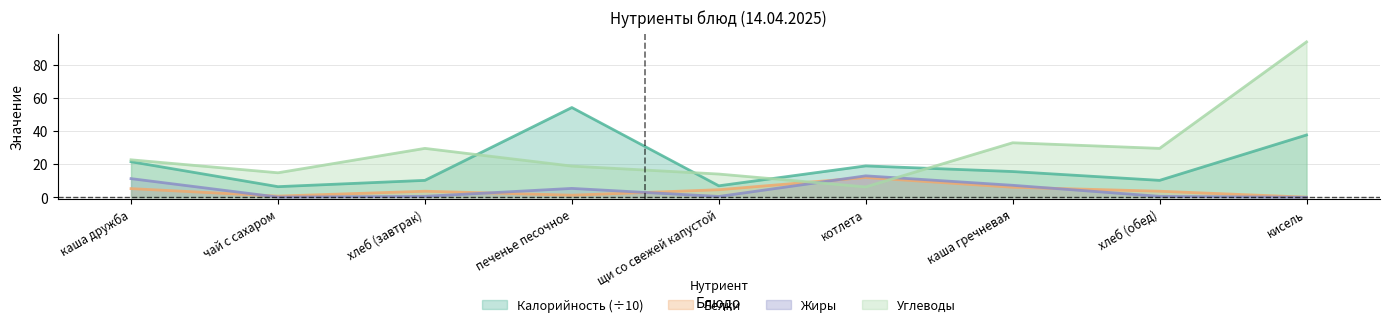

Where is the first local minimum for Белки?

чай с сахаром